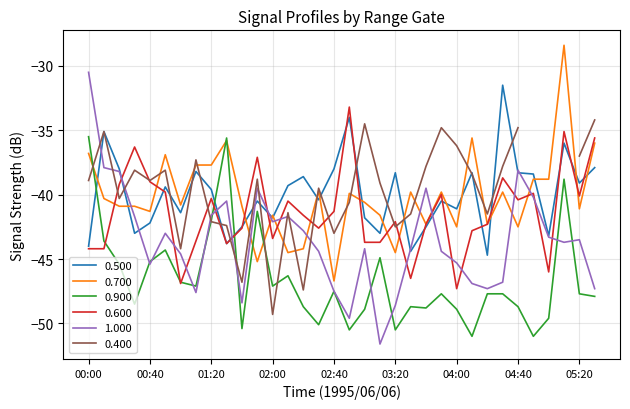

What is the label of the 29th point from the right?

00:50